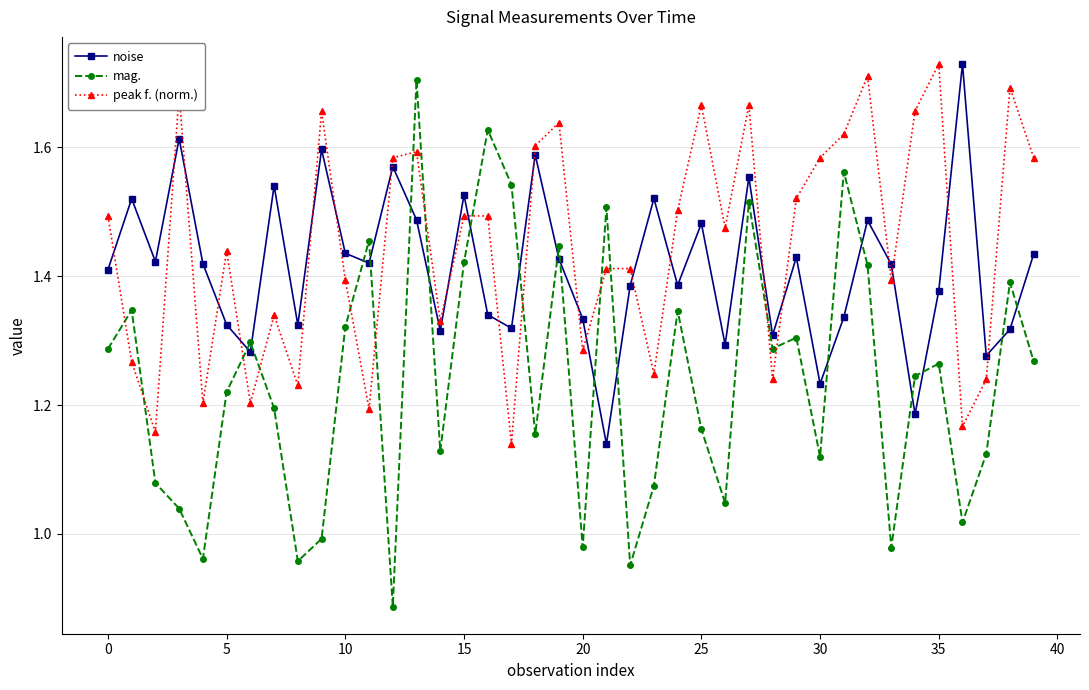

What is the sum of all peak f. (norm.) values?

57.9